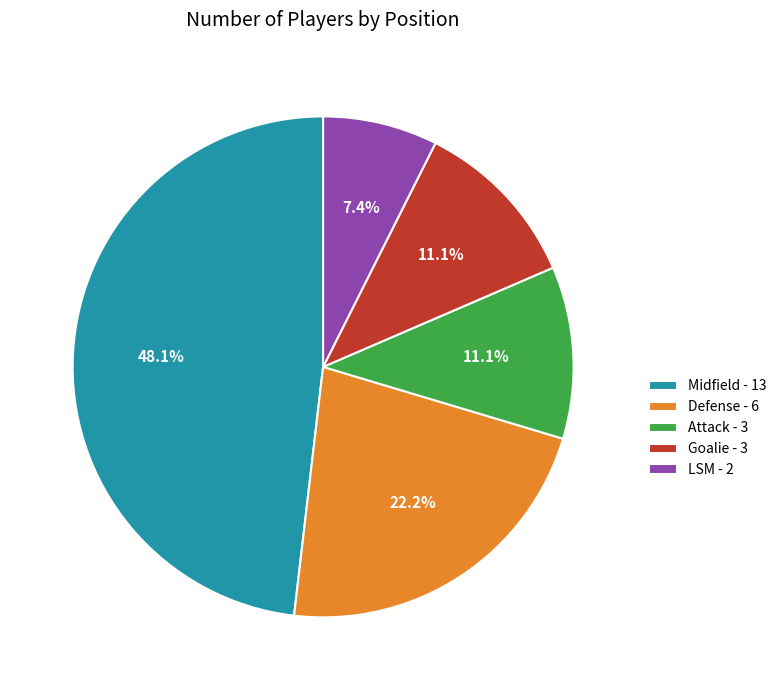

What is the ratio of the value at LSM - 2 to the value at Goalie - 3?

0.7